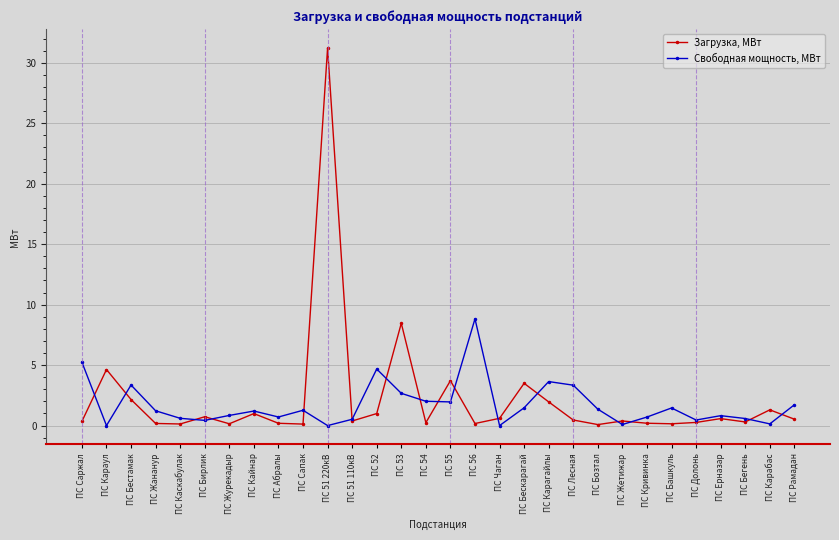

What is the label of the 10th point from the left?

ПС Сапак